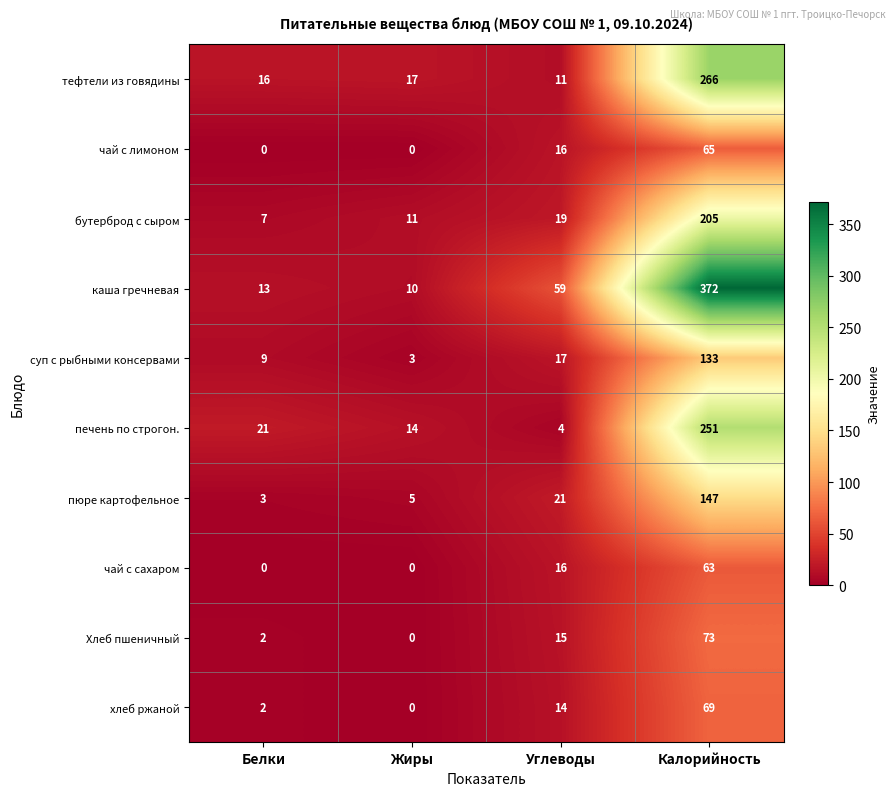

What is the total value across all series at Жиры?

60